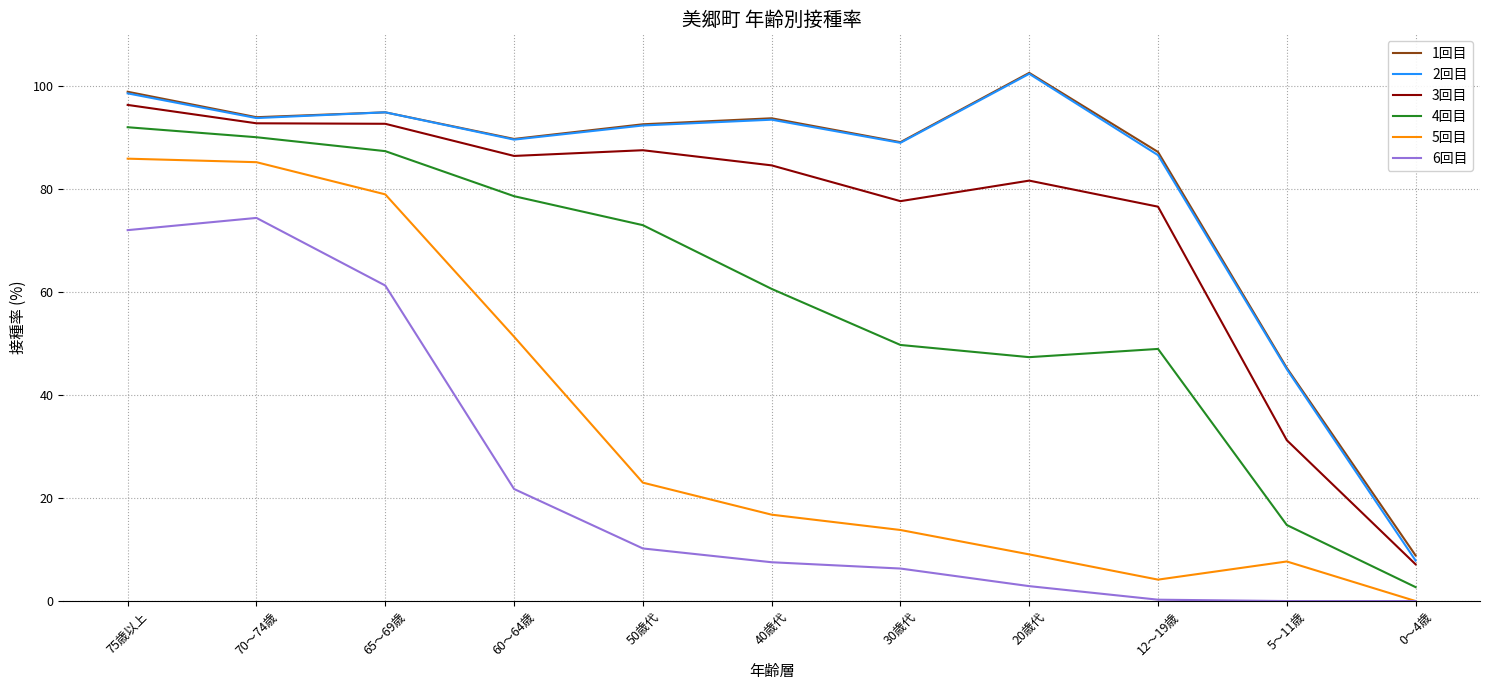

What is the sum of all 2回目 values?

893.1